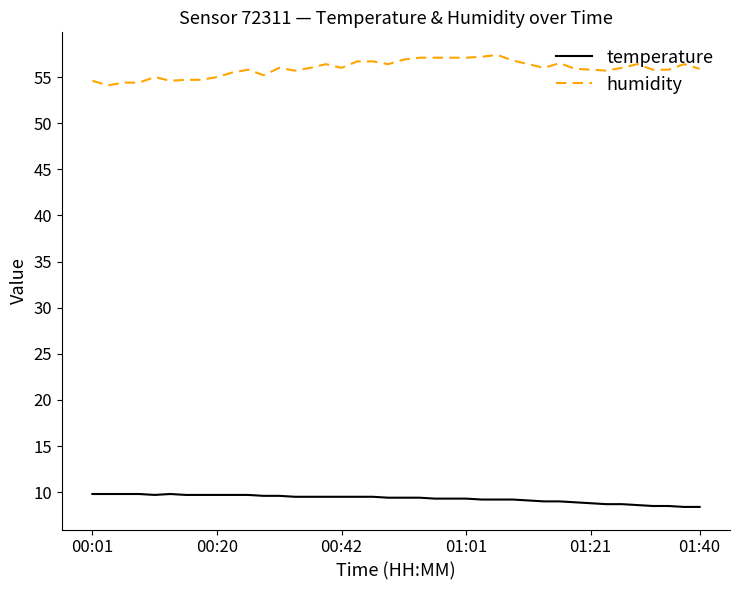

What is the maximum value shown in the chart?

57.4